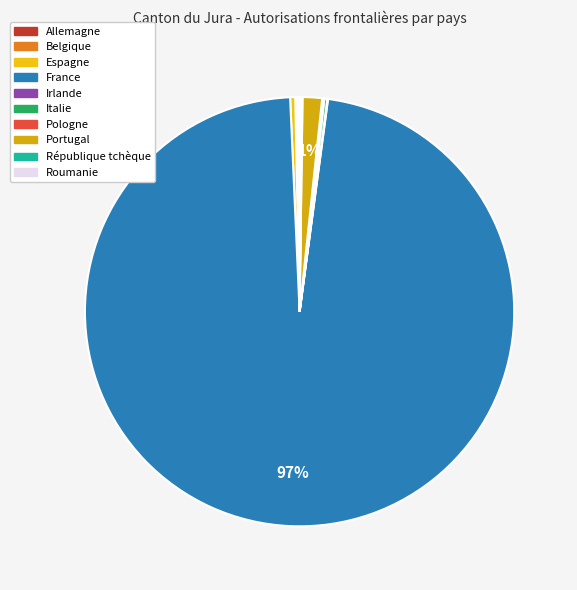

How many slices are in this pie chart?

10